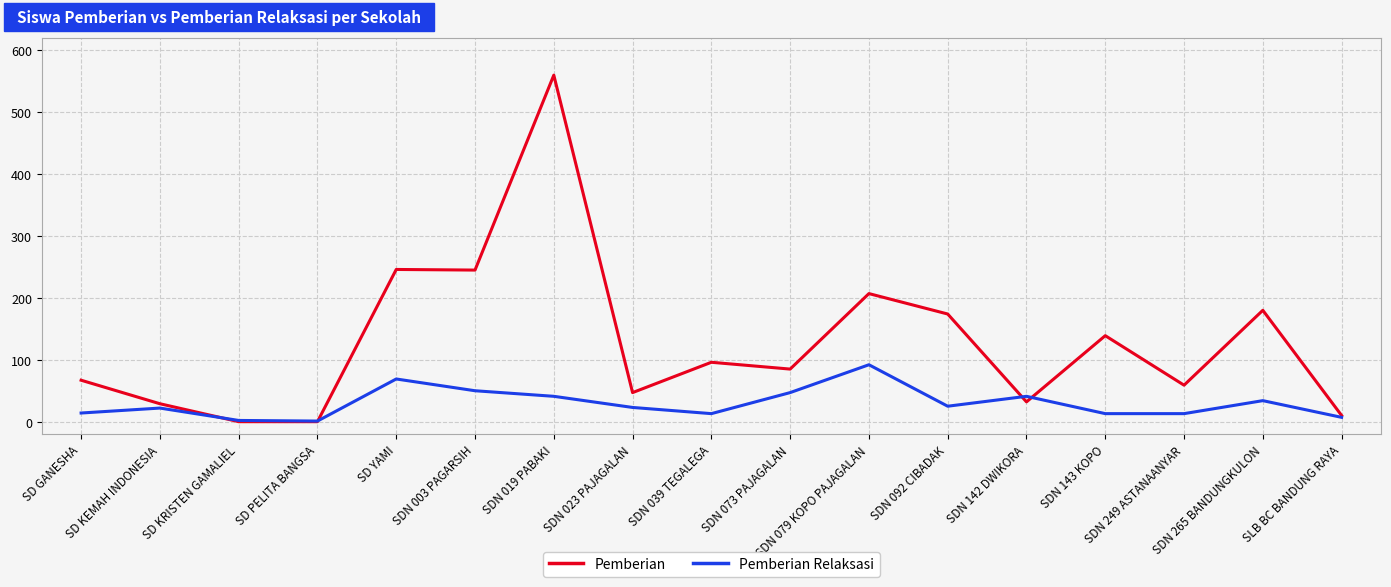

List the series in order of their peak value, highest first.

Pemberian, Pemberian Relaksasi